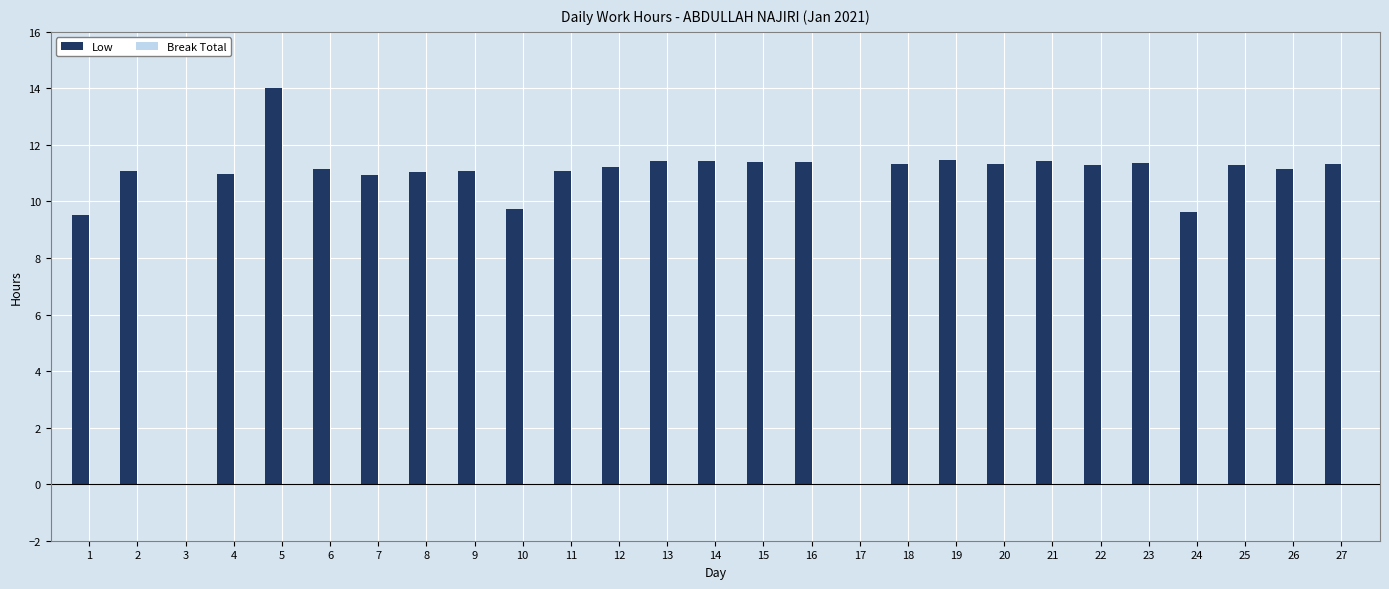

What is the ratio of the value at 18 to the value at 27?

1.0